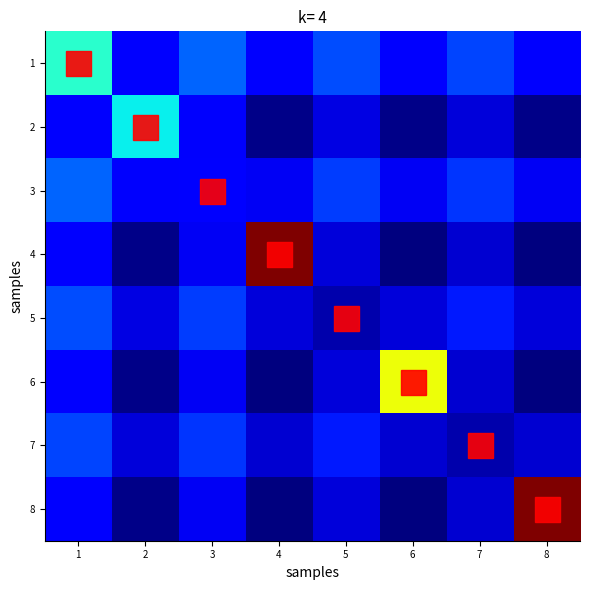

What is the total value across all series at 4?

34.6